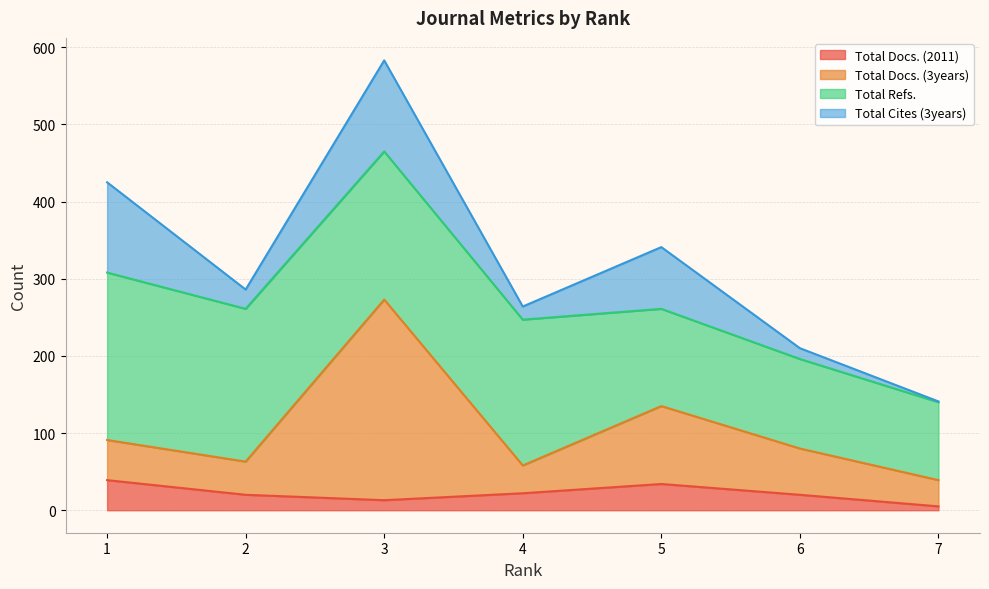

Read the Total Docs. (3years) value at 2.

63